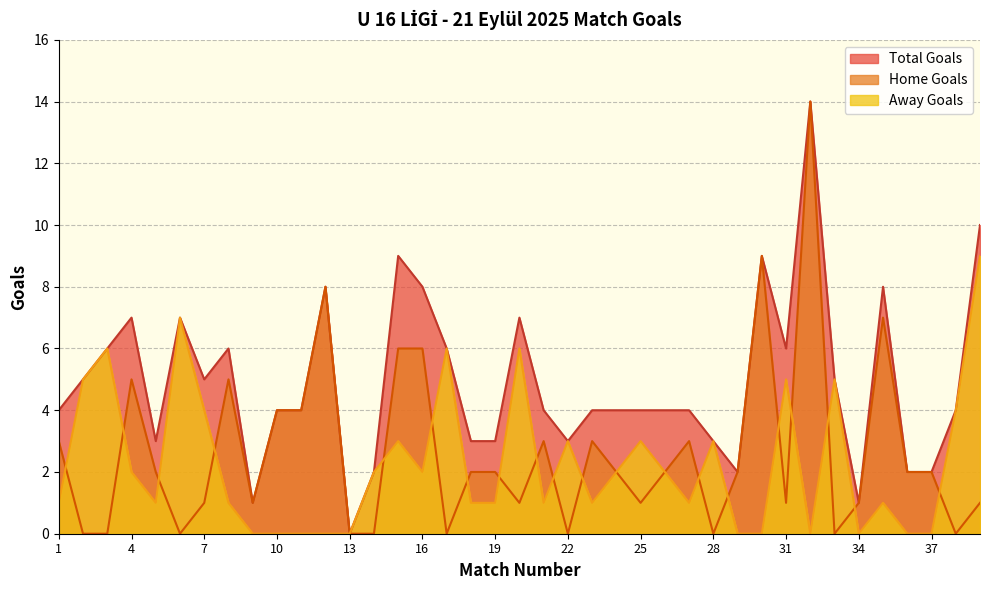

True or false: Away Goals and Home Goals cross at least once.

True